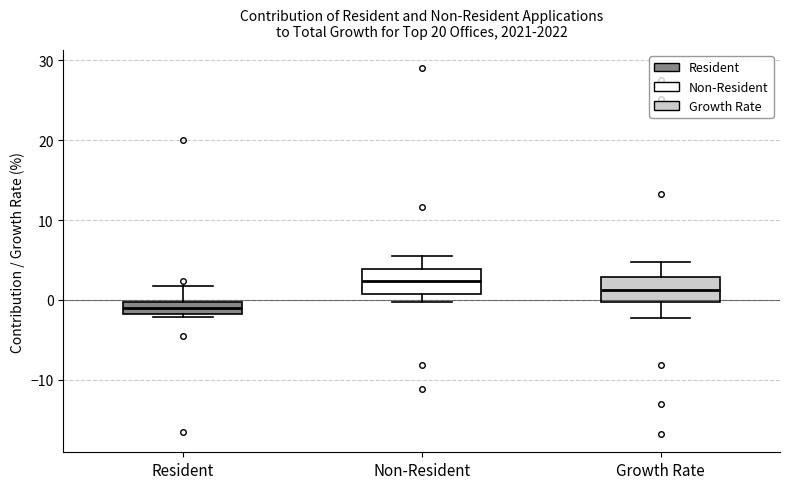

Which box's median line is the lowest?

Resident